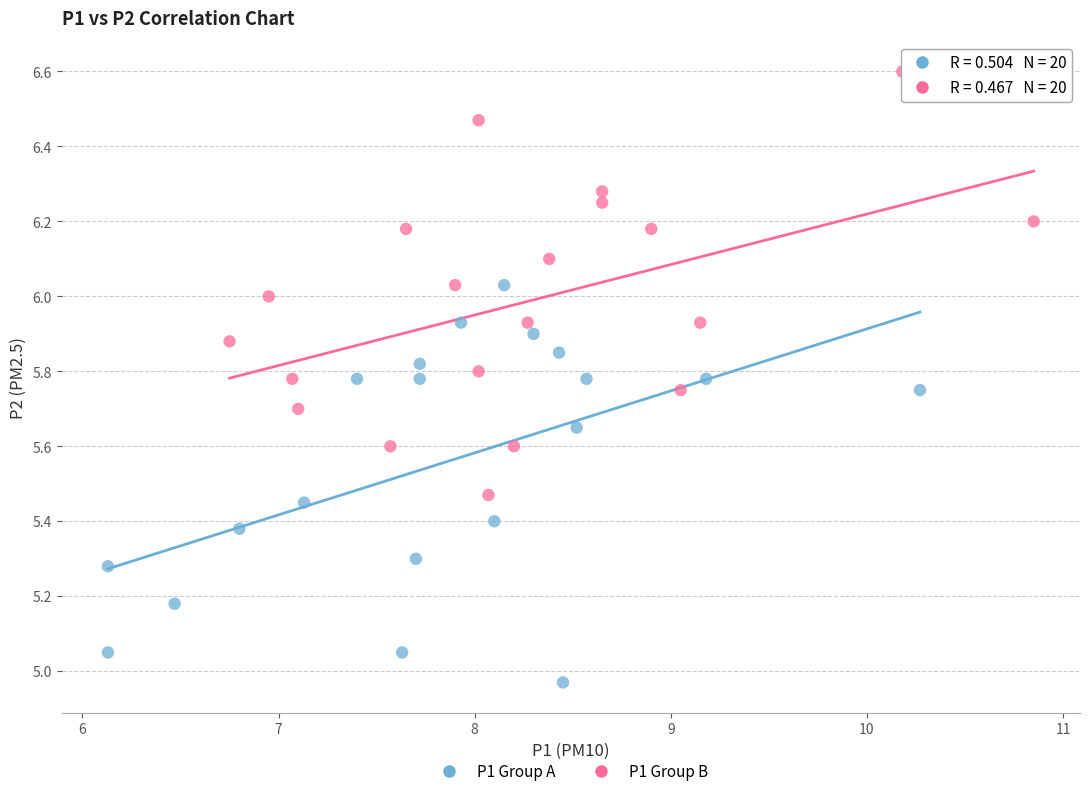

What are all the series names shown in the legend?

P1 Group A, P1 Group B